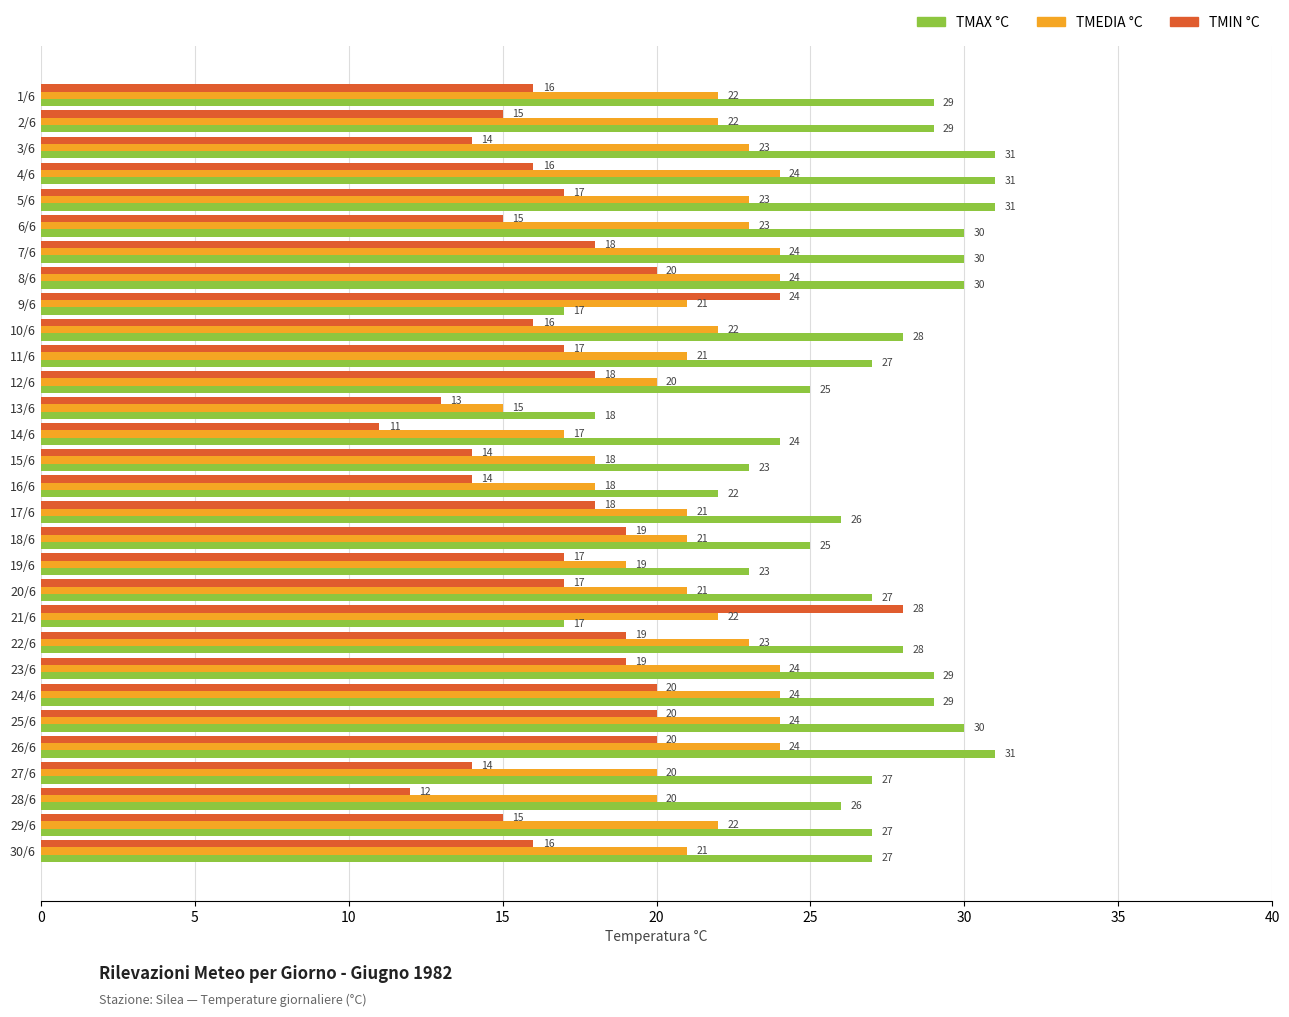

Which category has the lowest value in the TMIN °C series?

14/6